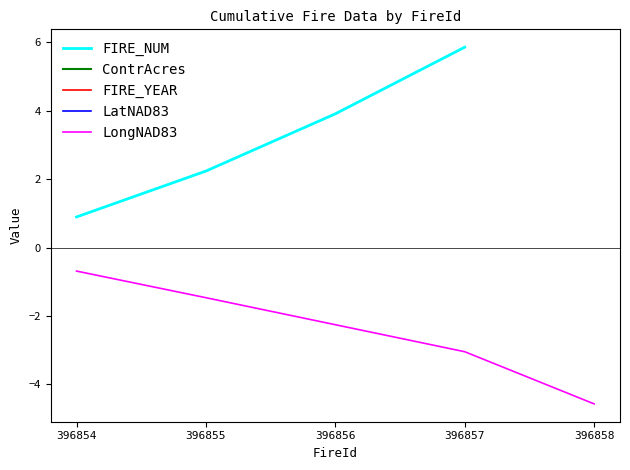

Where does the LongNAD83 series first go above -2?

396854